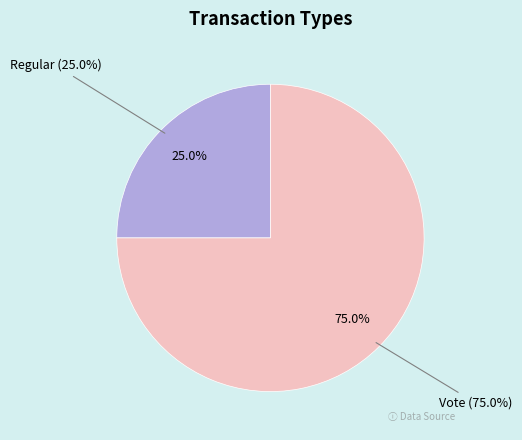

Which slice represents more than half of the pie?

Vote